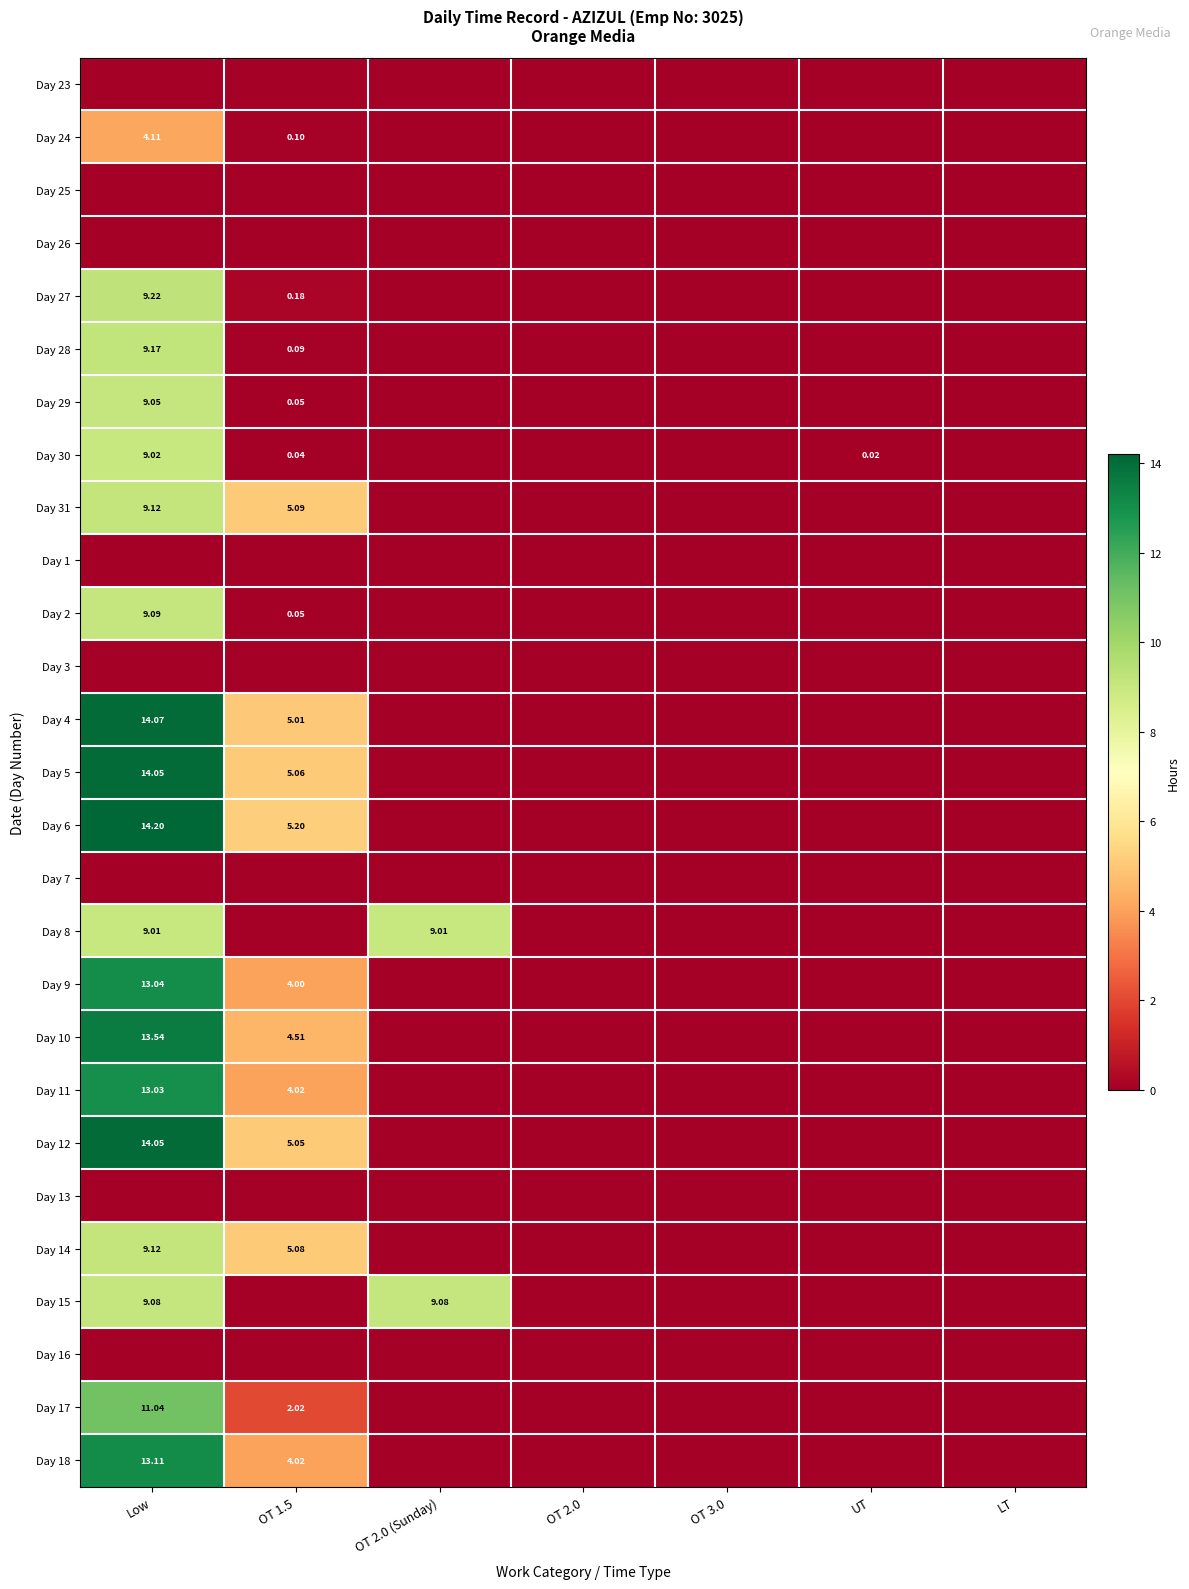

At which category is the sum across all series the highest?

Low